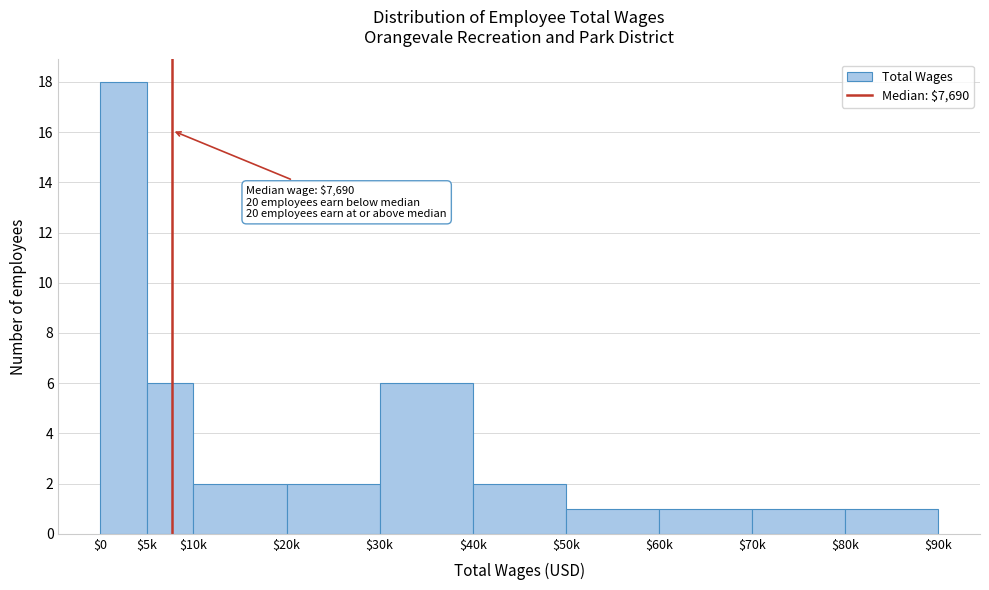

Reading right to left, transcribe all the data shown in this chart.

1	1	1	1	2	6	2	2	6	18